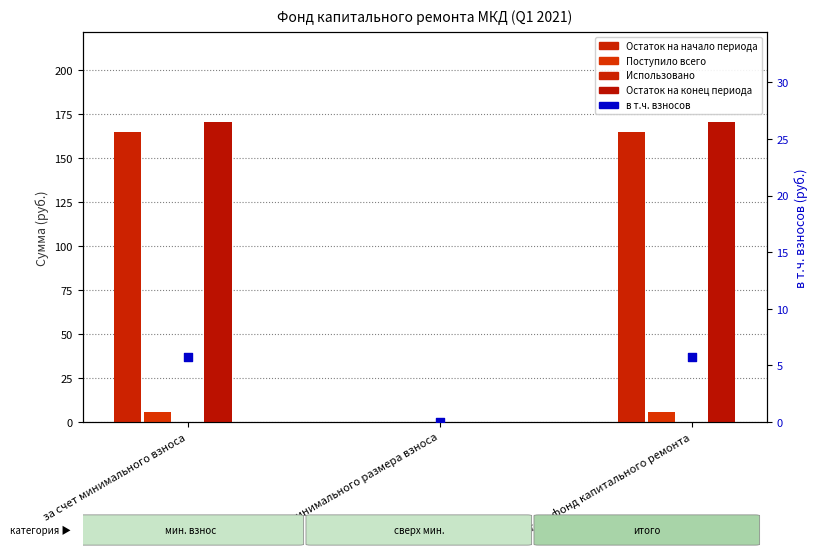

Which series contains the highest Y value?

Остаток на конец периода